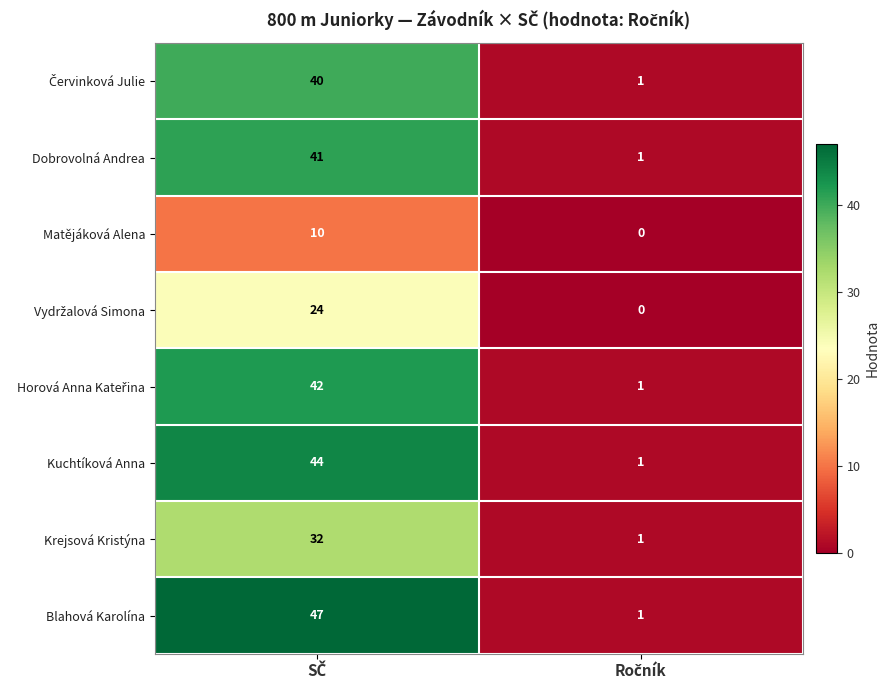

Which series has the largest total across all categories?

Blahová Karolína